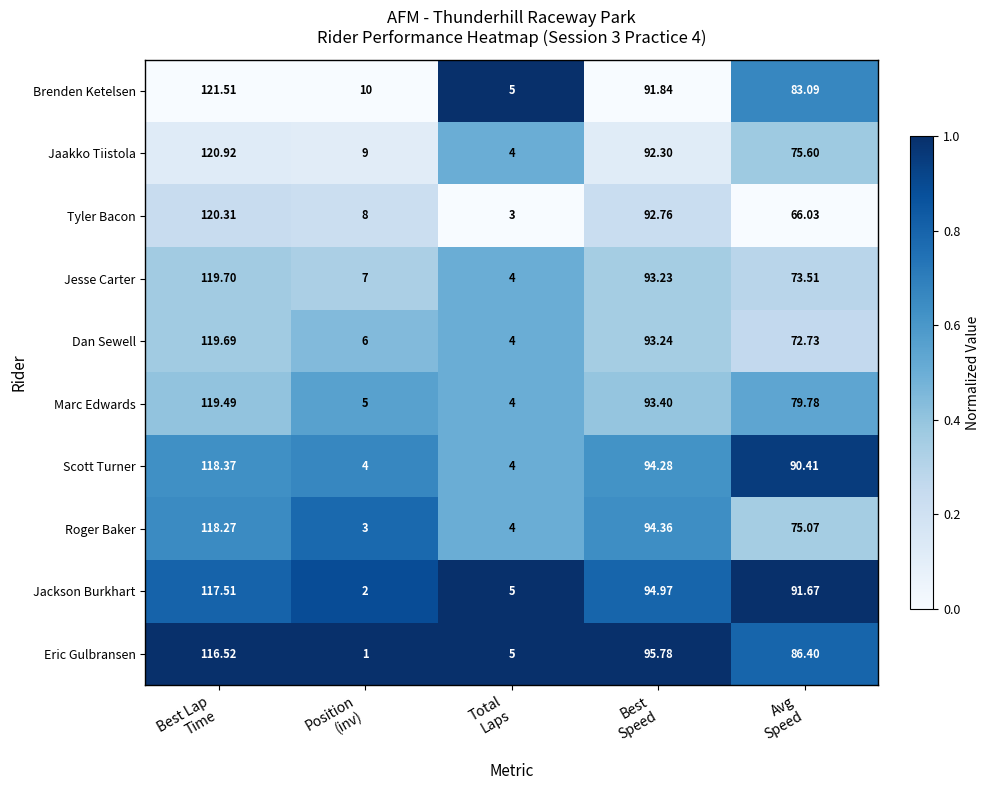

Rank the series by their maximum value, from lowest to highest.

Eric Gulbransen, Jackson Burkhart, Roger Baker, Scott Turner, Marc Edwards, Dan Sewell, Jesse Carter, Tyler Bacon, Jaakko Tiistola, Brenden Ketelsen